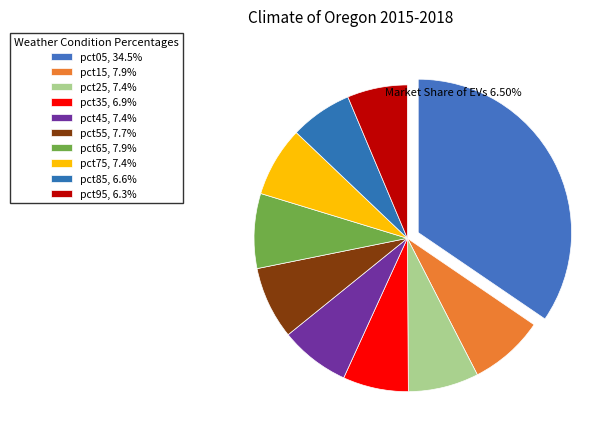

To the nearest percent, what is the average slice percentage?

10%